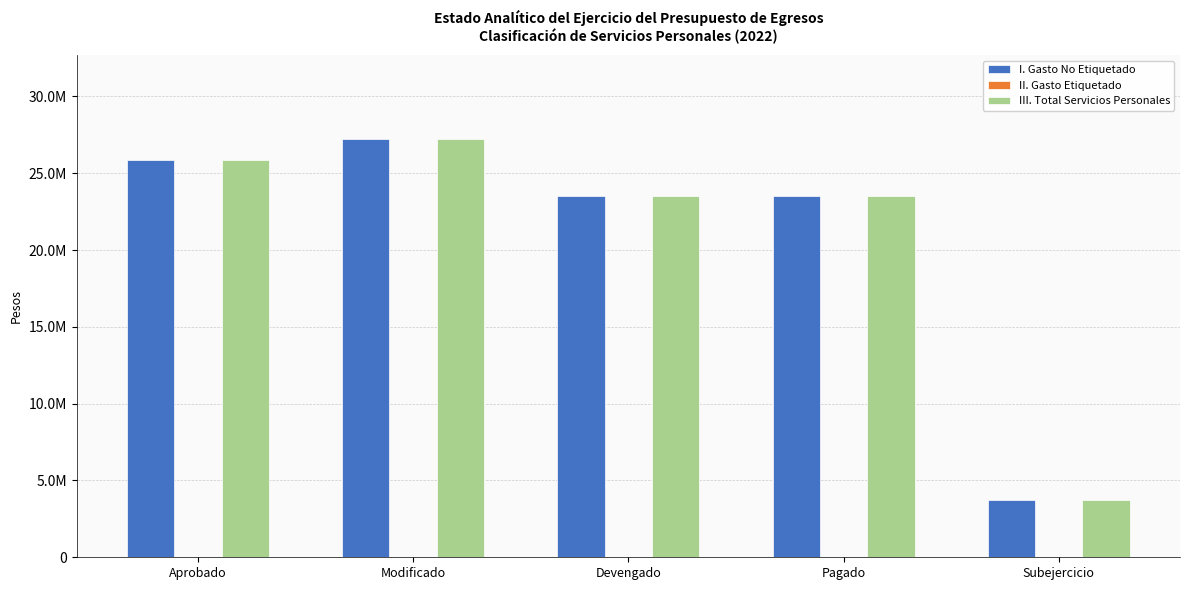

Are the bars grouped side by side (vs. stacked)?

Yes